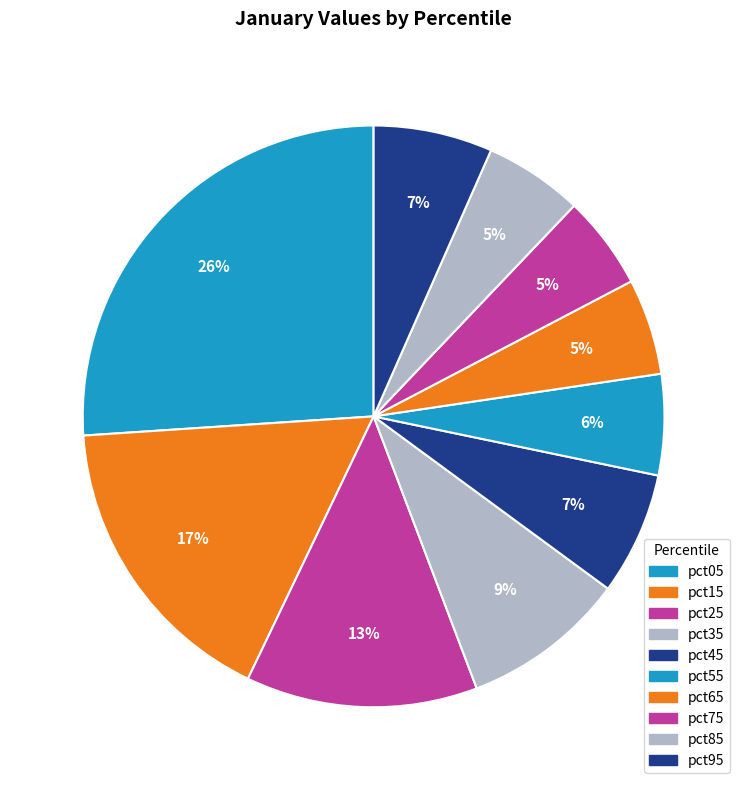

What is the total percentage of pct45 and pct15?

23.7%